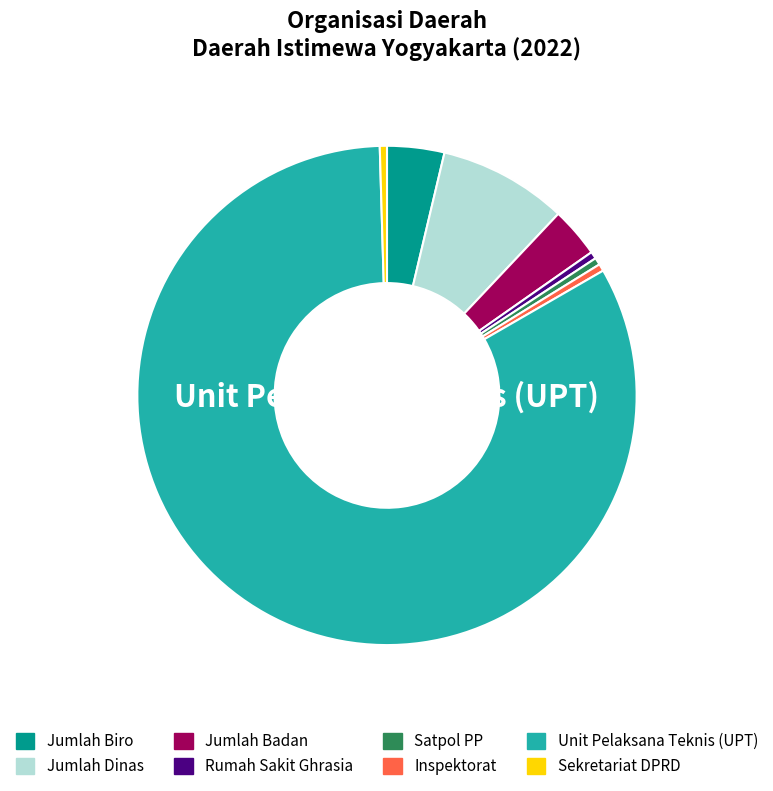

What is the largest slice in the pie chart?

Unit Pelaksana Teknis (UPT)